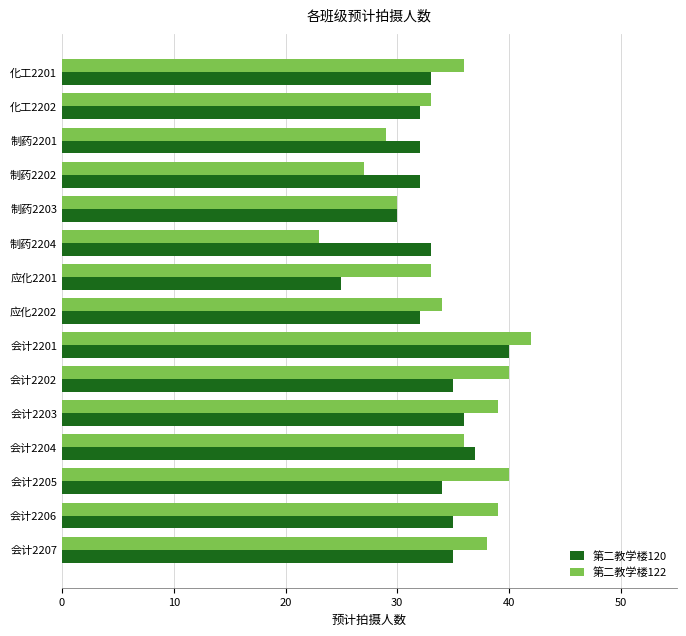

What is the difference between the 第二教学楼122 values at 制药2204 and 应化2202?

11